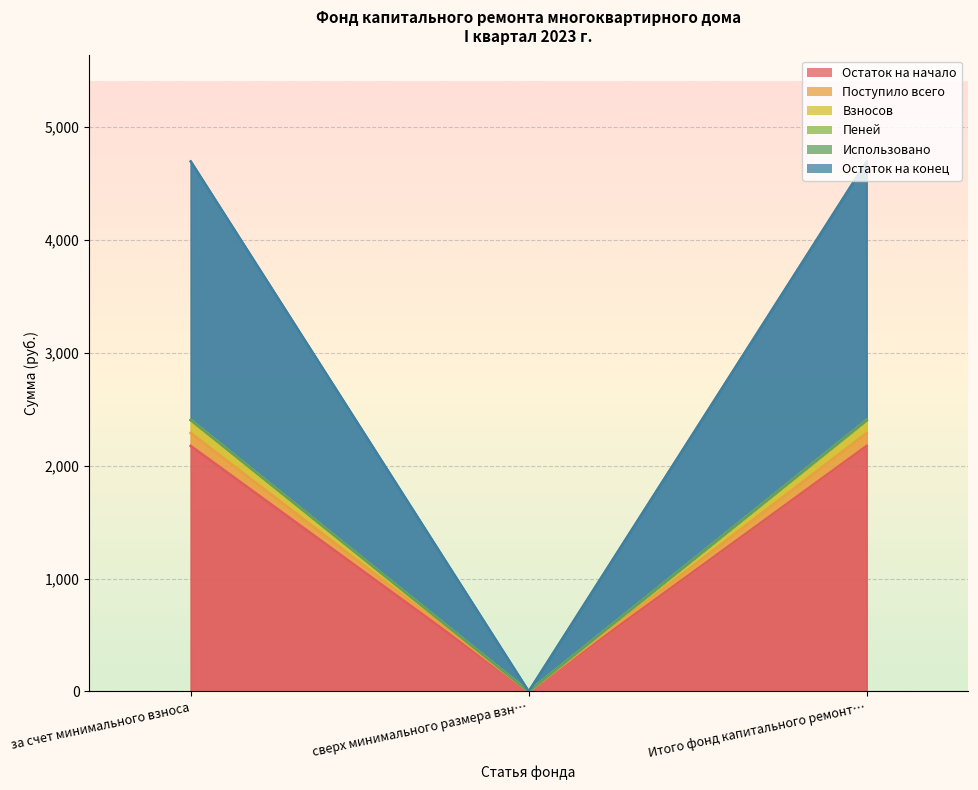

What position from the left is Итого фонд капитального ремонт…?

3